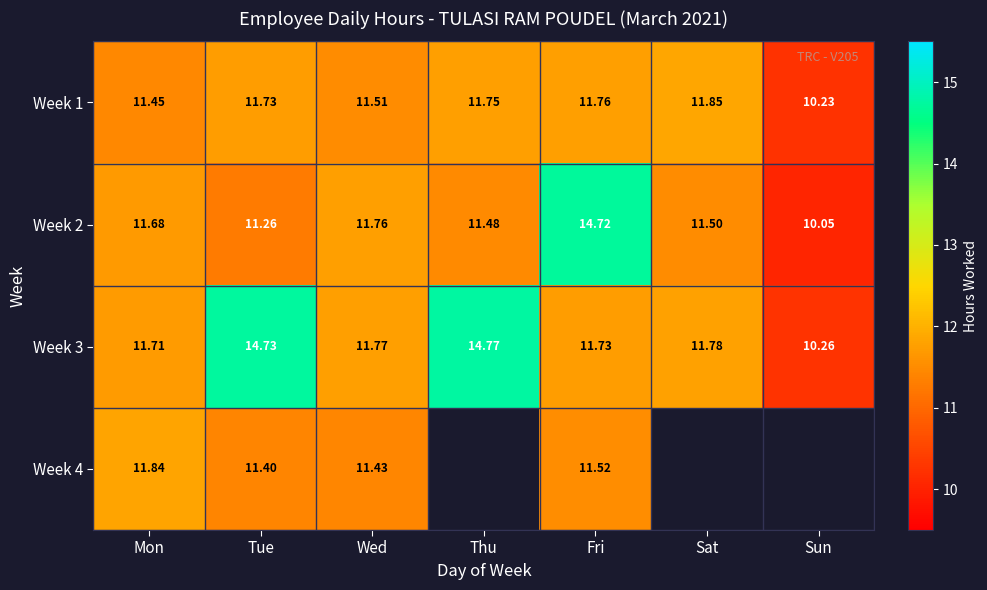

What is the lowest value of the Week 3 series?

10.3